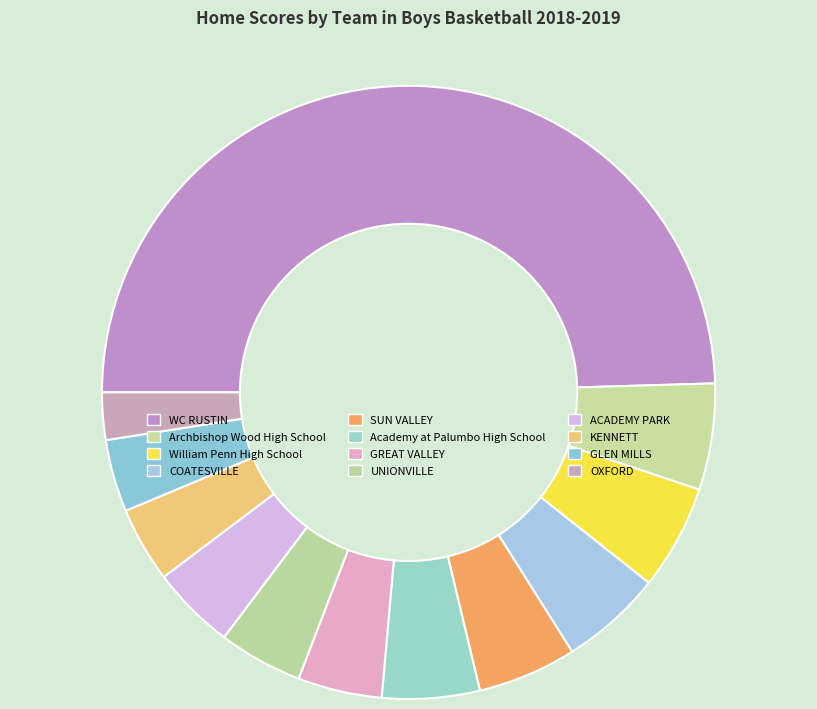

Which slice is the largest?

WC RUSTIN